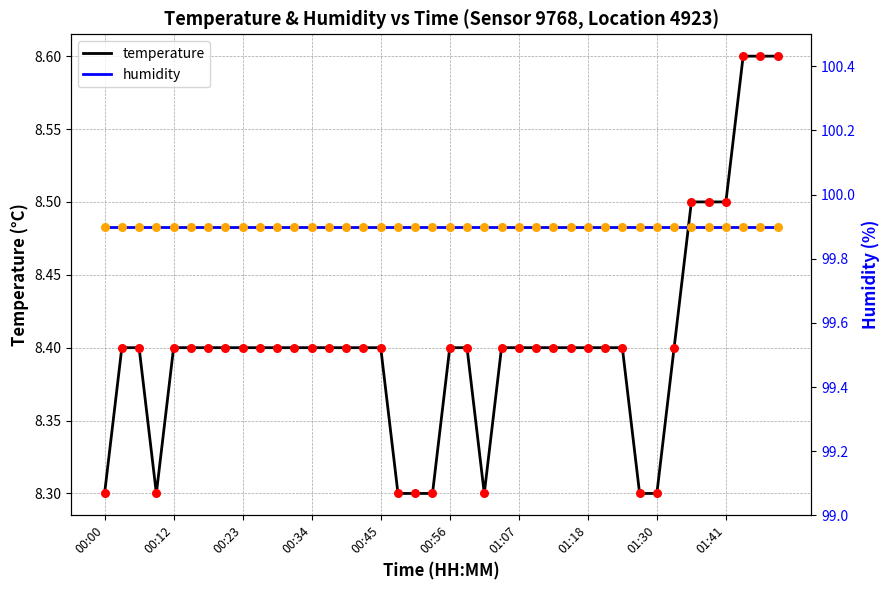

Which series reaches the minimum Y coordinate?

temperature